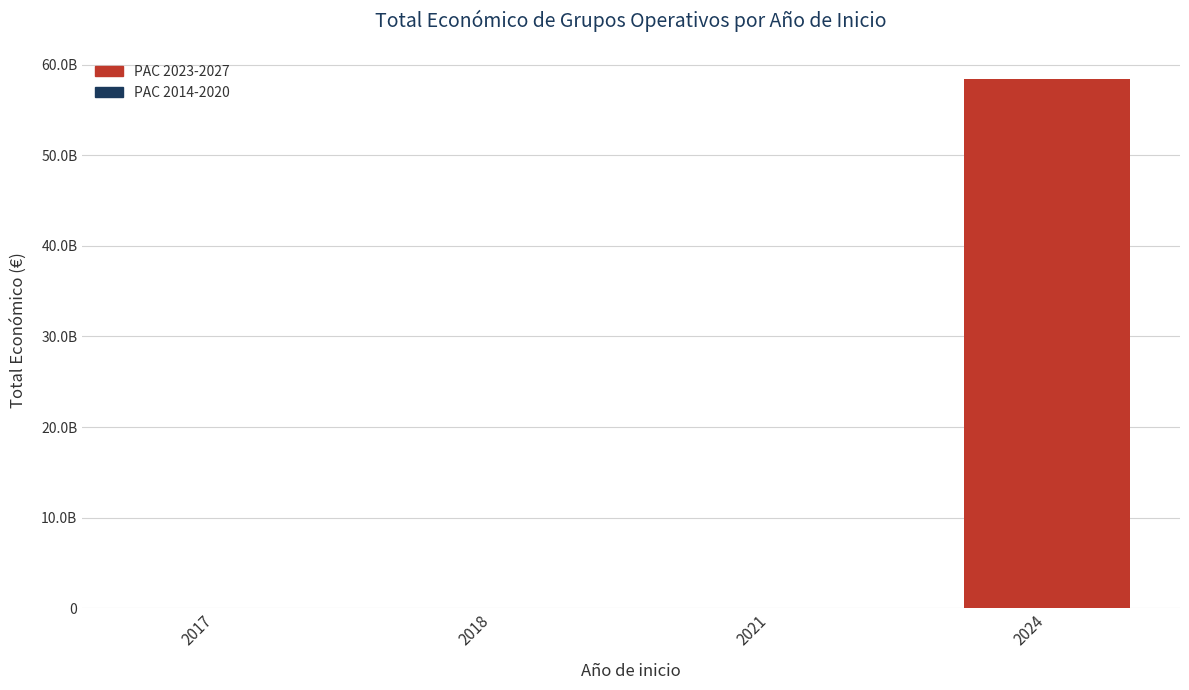

What is the sum of all values?

58500149647